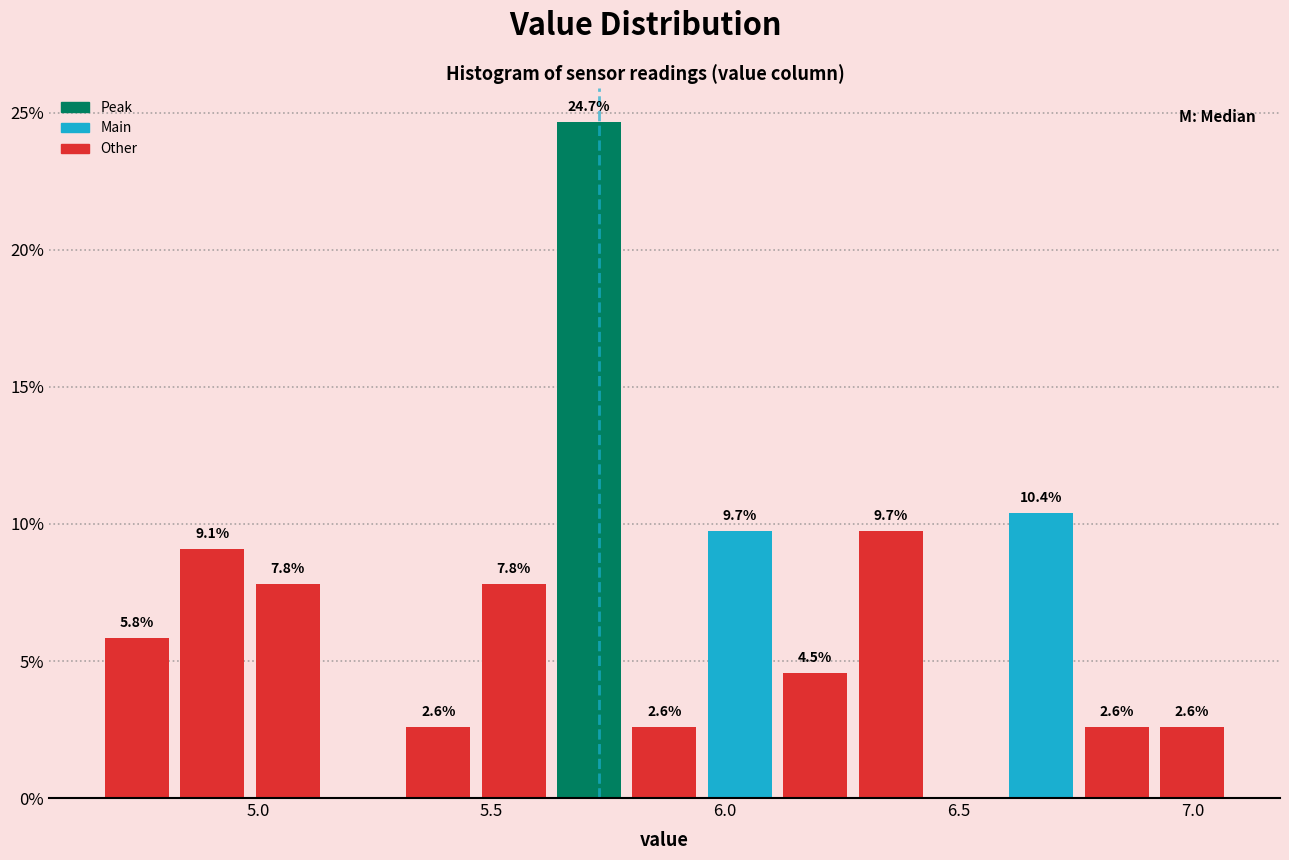

Read against the x-axis, roughly where is the centre of the tallest bar?

5.70